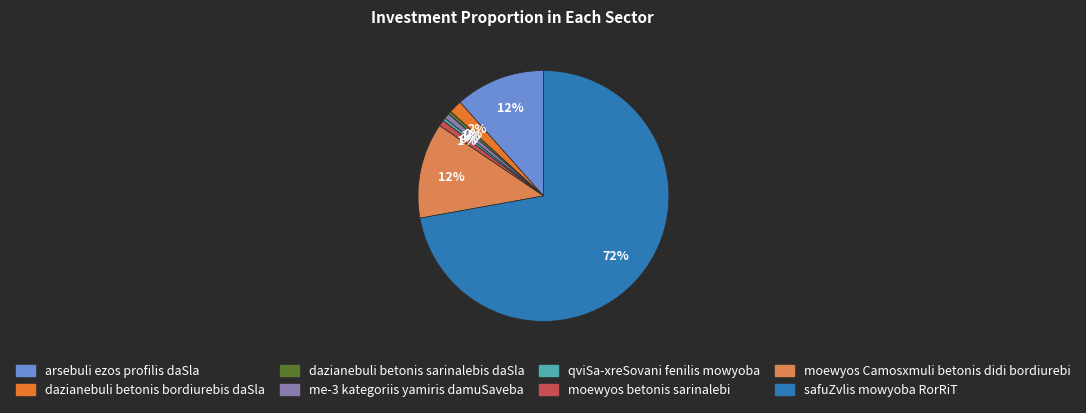

Is safuZvlis mowyoba RorRiT the majority of the pie?

Yes